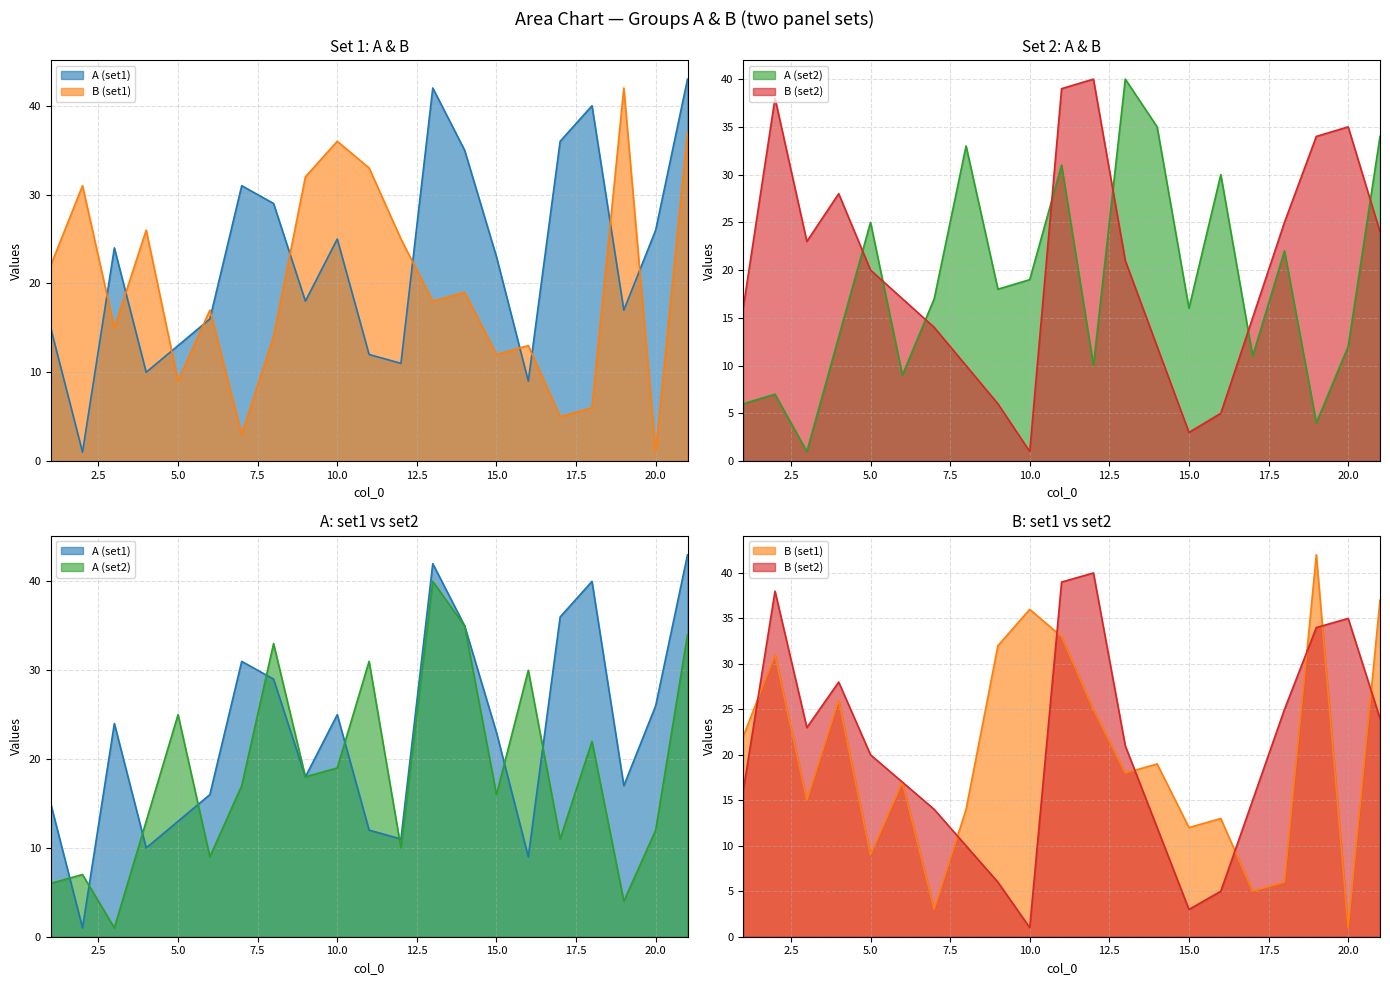

What value does the A (set1) series have at 18, to the nearest 5?

40